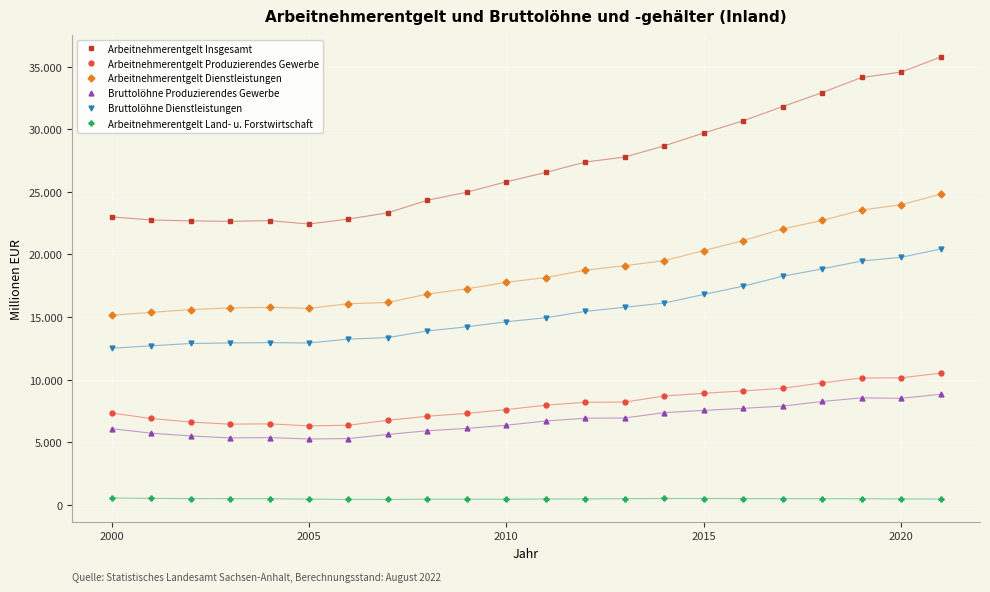

List the series in order of their peak value, highest first.

Arbeitnehmerentgelt Insgesamt, Arbeitnehmerentgelt Dienstleistungen, Bruttolöhne Dienstleistungen, Arbeitnehmerentgelt Produzierendes Gewerbe, Bruttolöhne Produzierendes Gewerbe, Arbeitnehmerentgelt Land- u. Forstwirtschaft